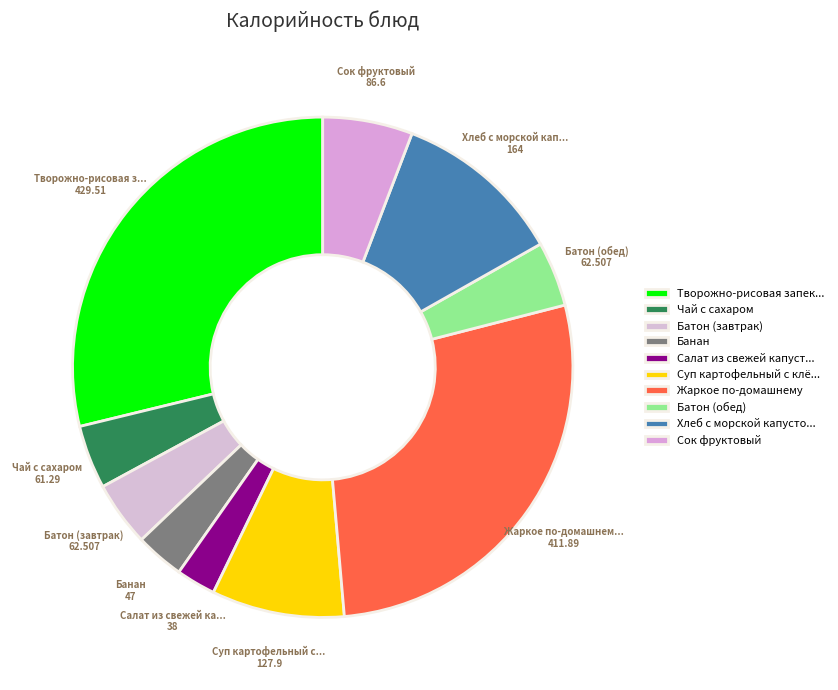

Rank the categories by value from highest to lowest.

Творожно-рисовая запеканка со сгущёнкой, Жаркое по-домашнему, Хлеб с морской капустой, Суп картофельный с клёцками, Сок фруктовый, Батон (завтрак), Батон (обед), Чай с сахаром, Банан, Салат из свежей капусты